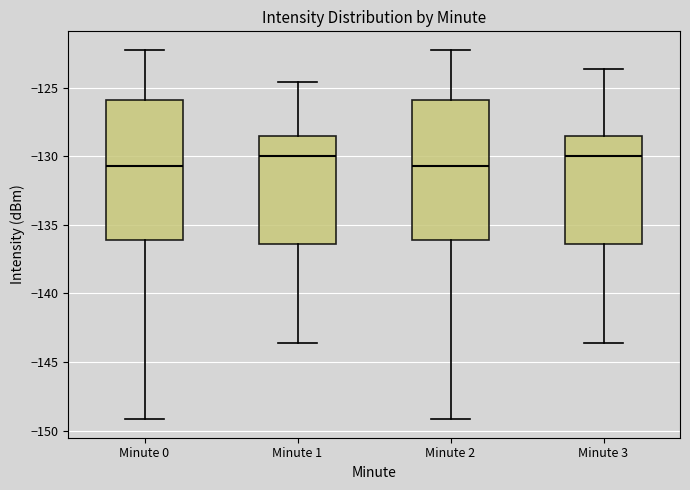

Reading left to right, read every box against the y-axis: the position of its median line, the range the box covers, and the ends of its whiskers. The values are not printed on the chart, so give them approximately, as read against the axis.

Minute 0: median -130.5, box -136.0 to -126.0, whiskers -149.0 to -122.0
Minute 1: median -130.0, box -136.5 to -128.5, whiskers -143.5 to -124.5
Minute 2: median -130.5, box -136.0 to -126.0, whiskers -149.0 to -122.0
Minute 3: median -130.0, box -136.5 to -128.5, whiskers -143.5 to -123.5